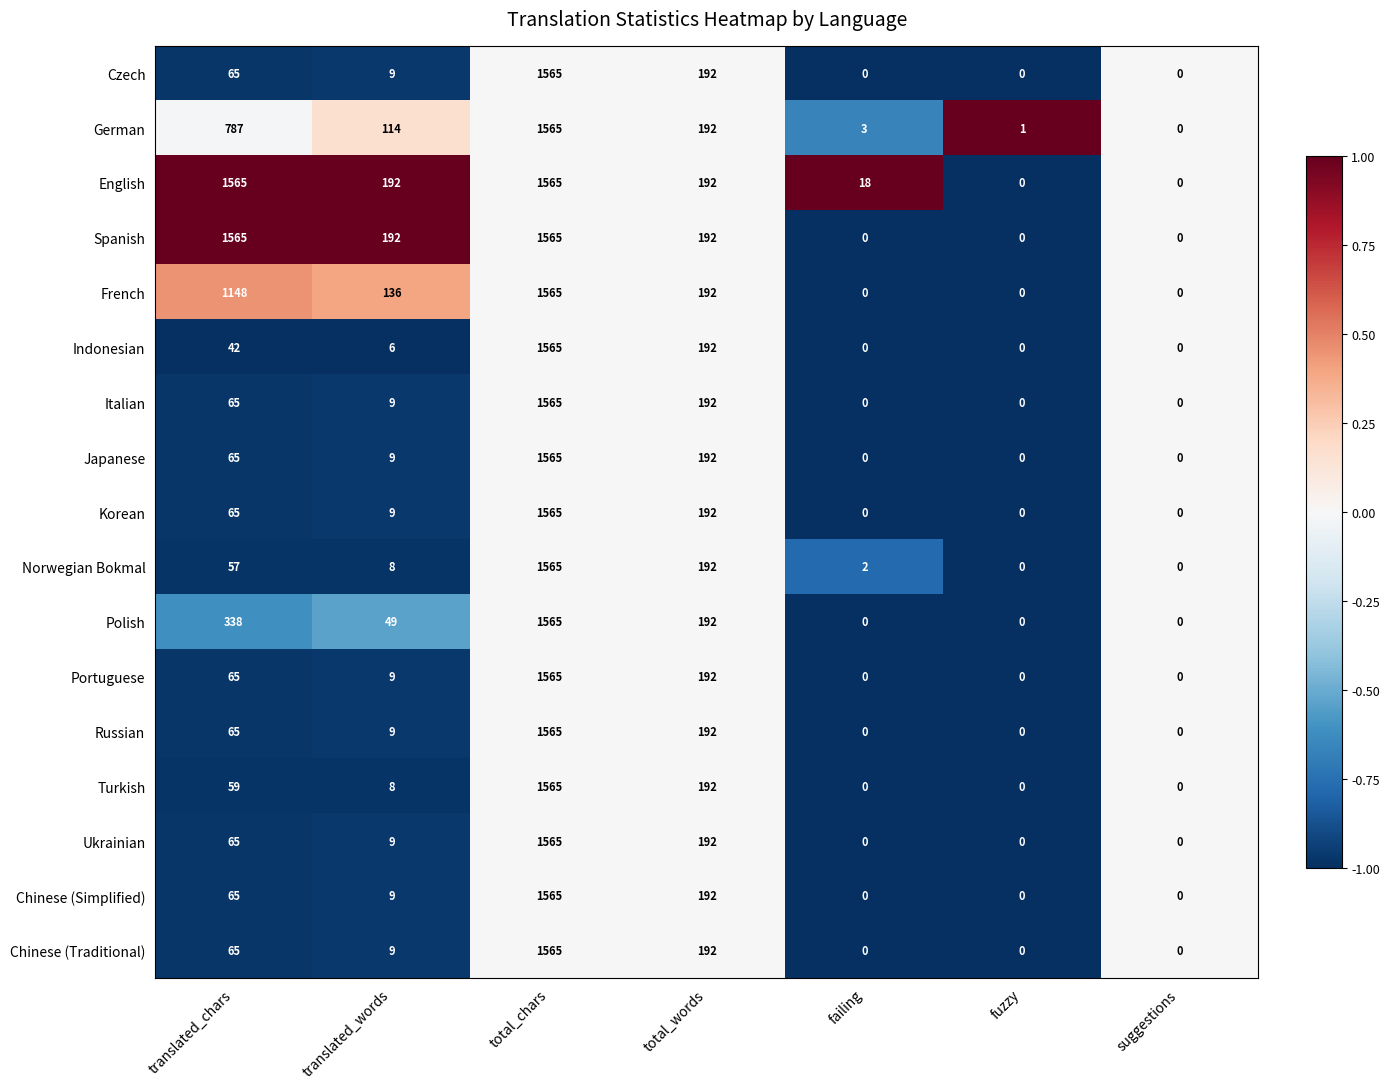

What is the difference between the maximum and second lowest values in the Czech series?

1565